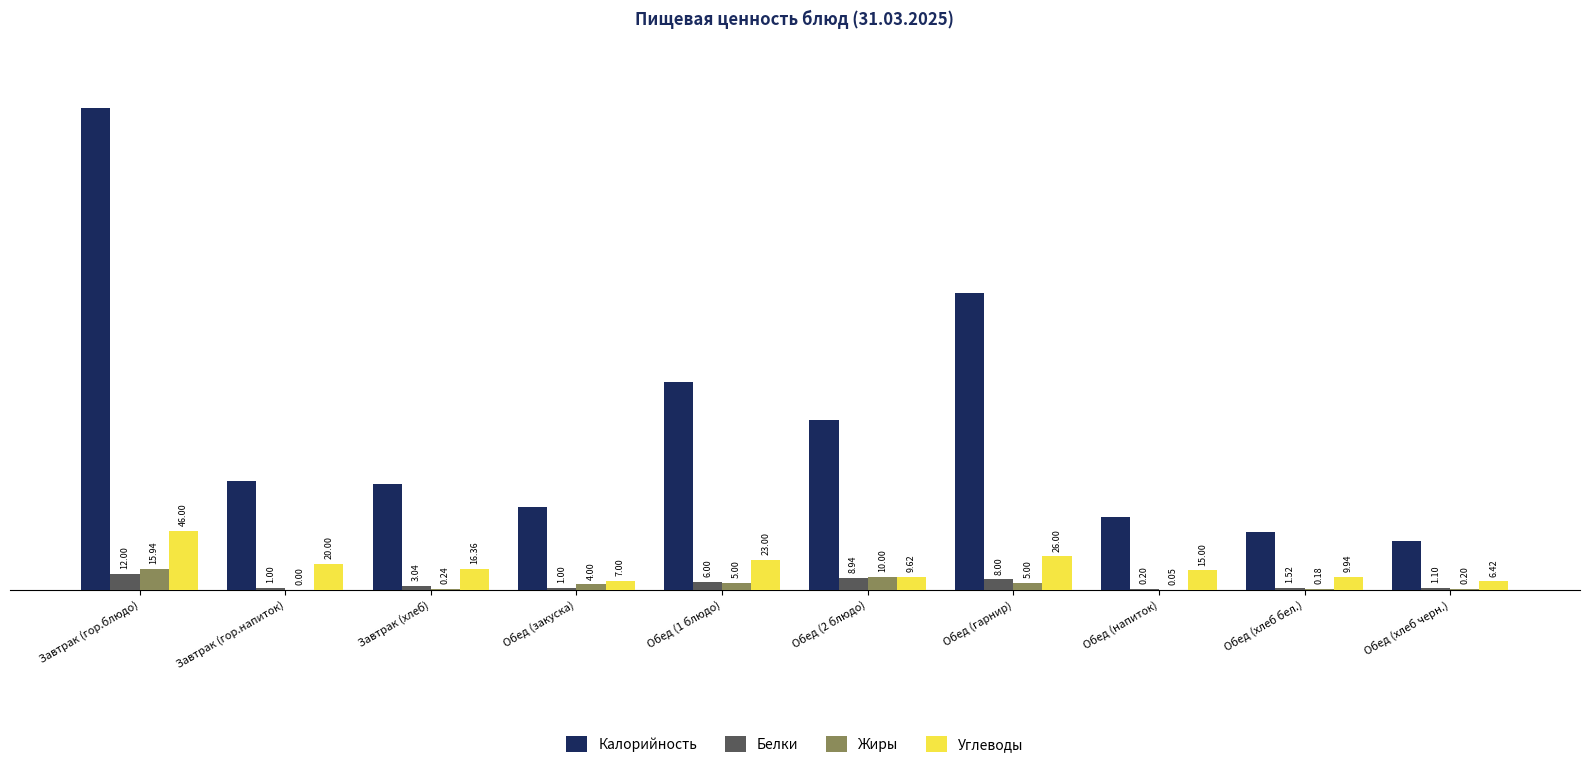

What is the average value of the Жиры series?

4.1